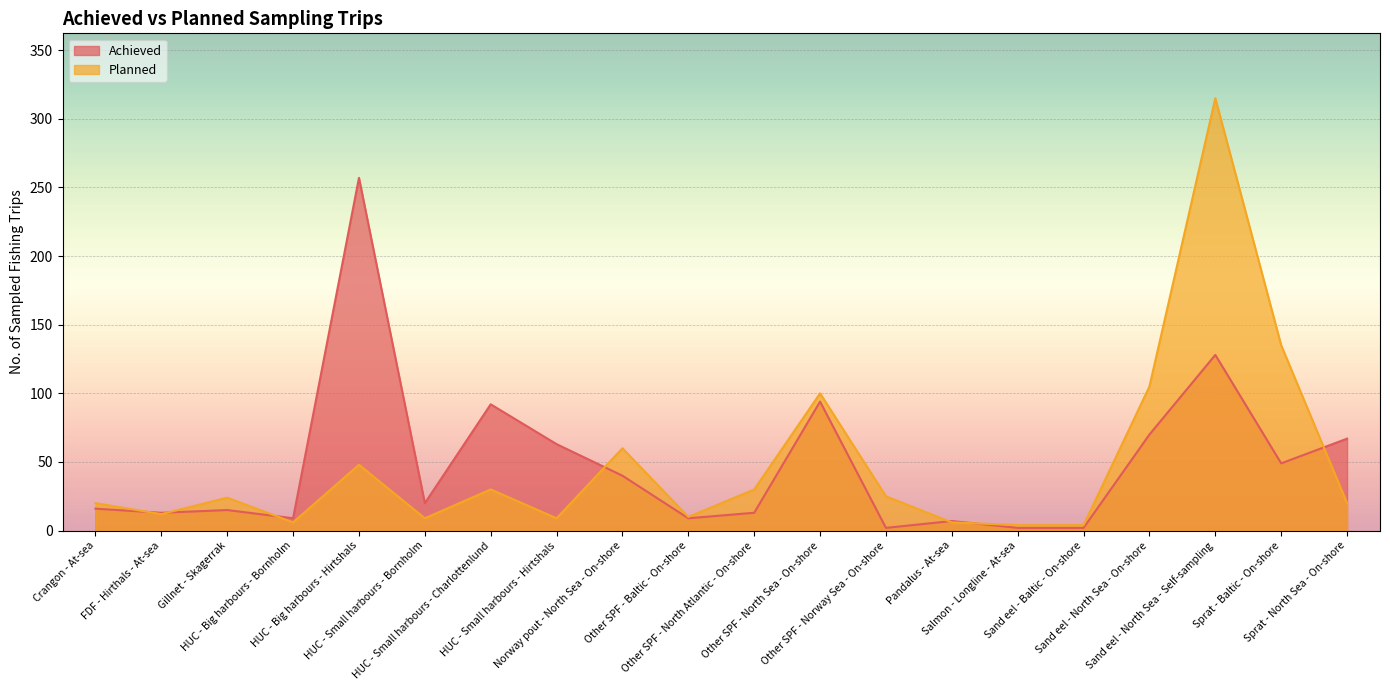

Where is the first local minimum for Planned?

FDF - Hirthals - At-sea